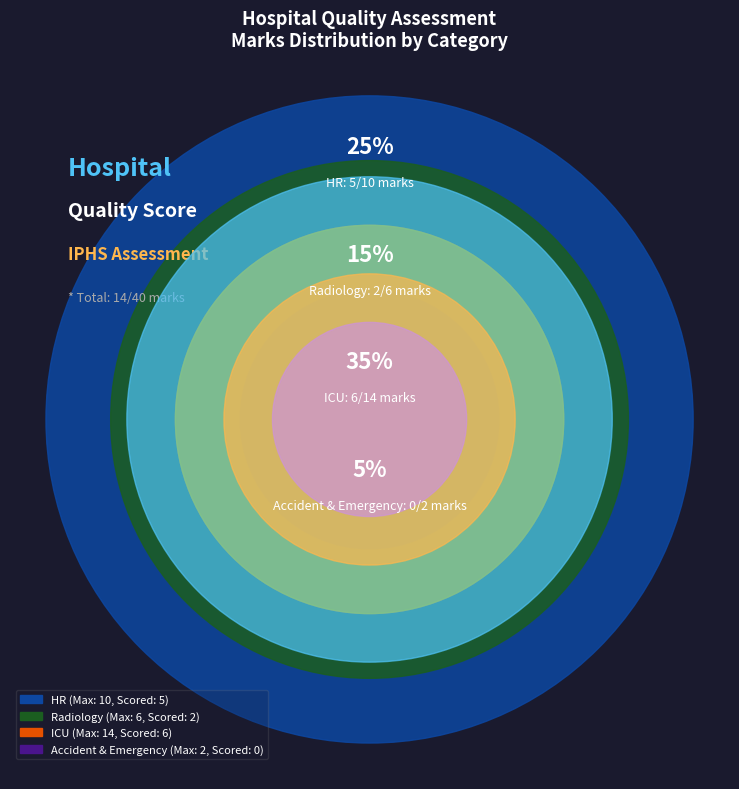

Does any single category account for the majority?

No